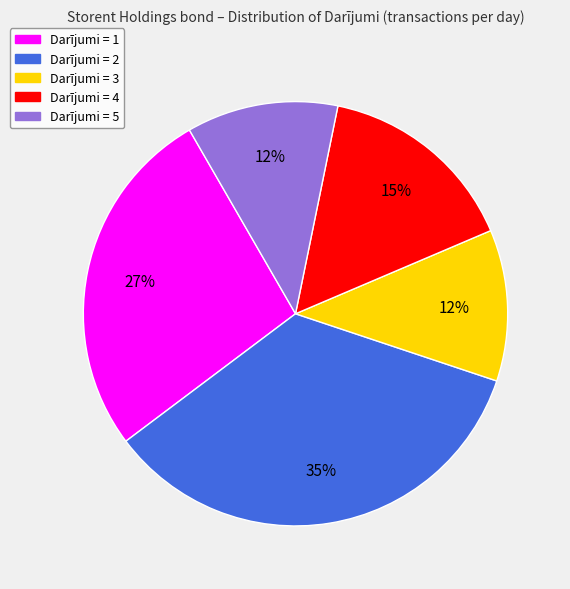

How many slices are in this pie chart?

5